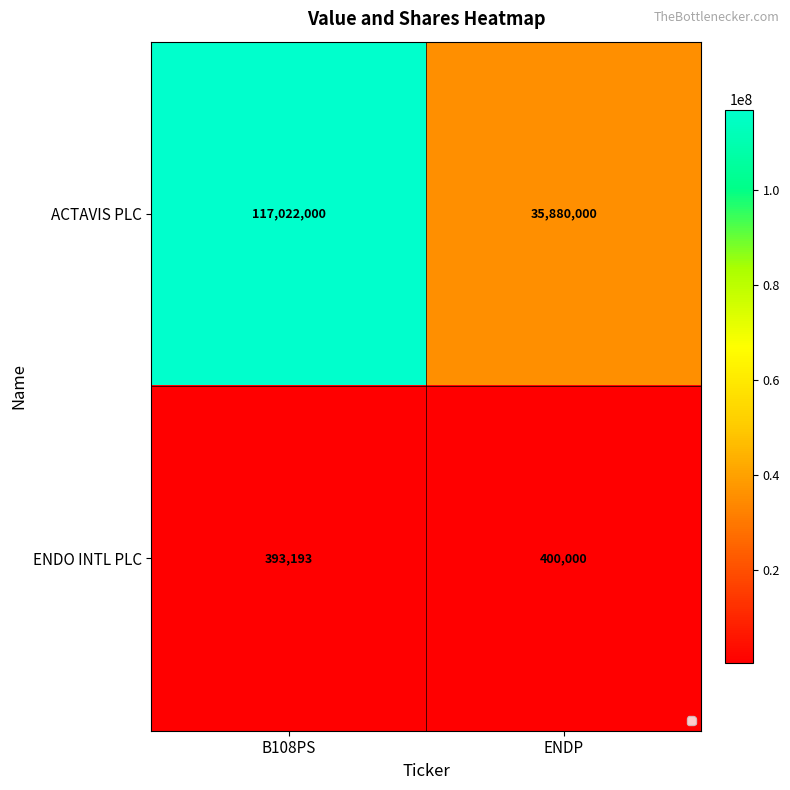

What is the spread (max minus min) of values at B108PS?

116628807